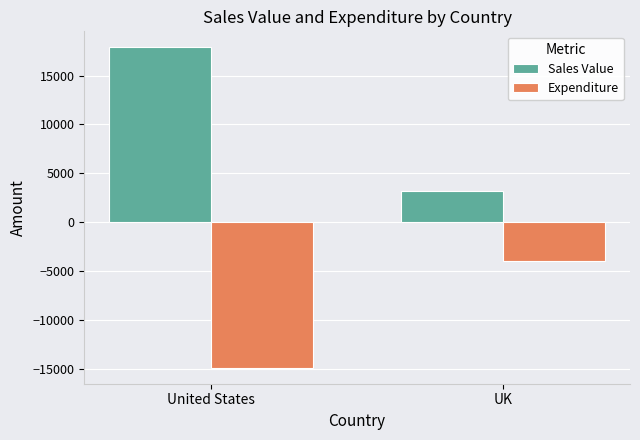

What is the label of the 2nd bar from the left?

UK